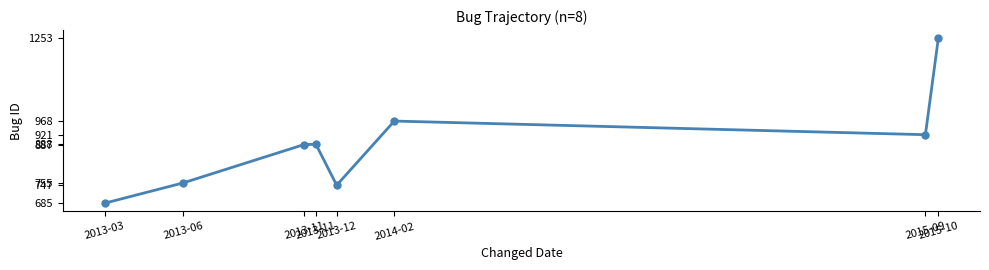

How many lines are shown in the chart?

1